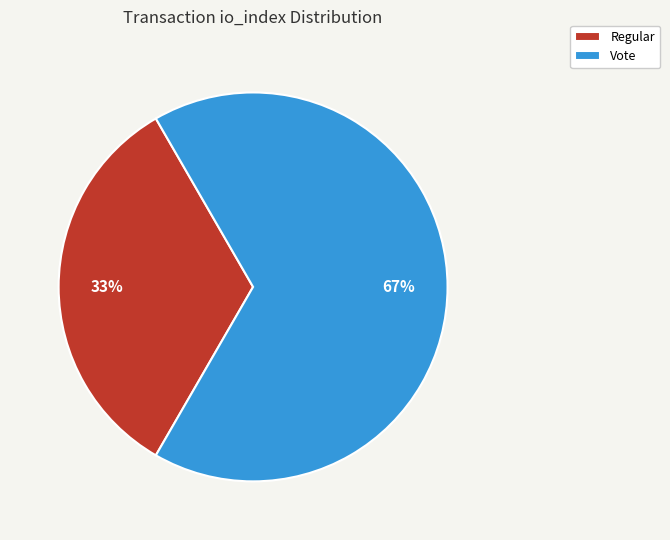

Rank the categories by value from highest to lowest.

Vote, Regular